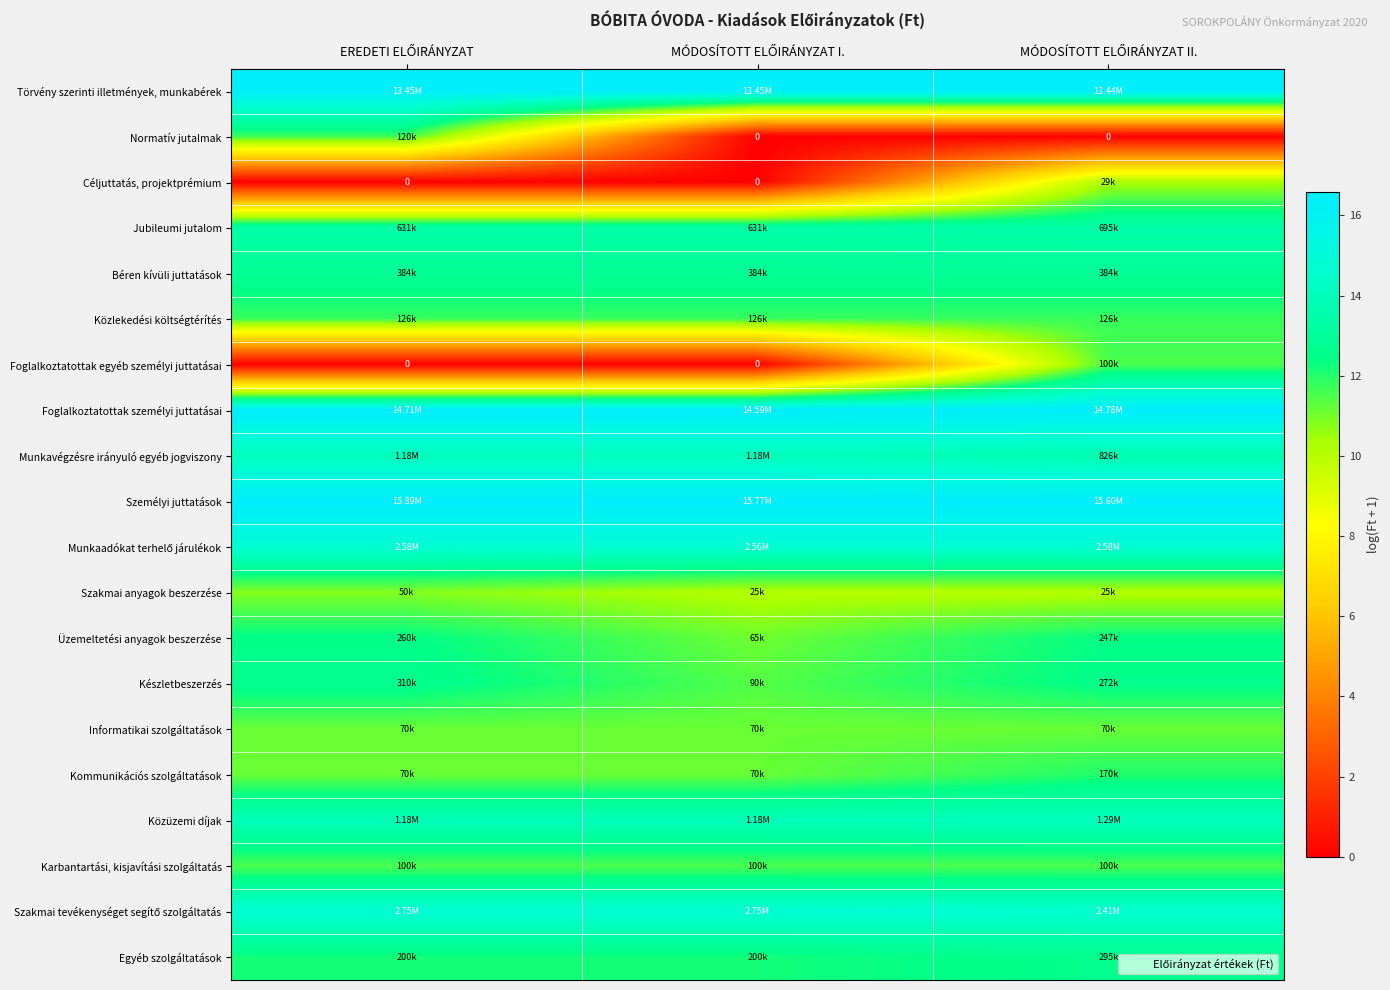

What is the average value of the Céljuttatás, projektprémium series?

3.4